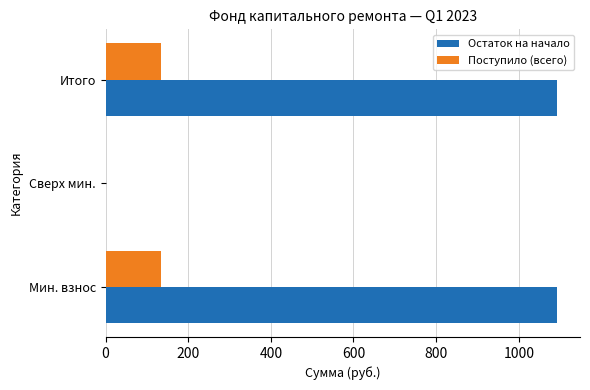

Which series has the largest total across all categories?

Остаток на начало